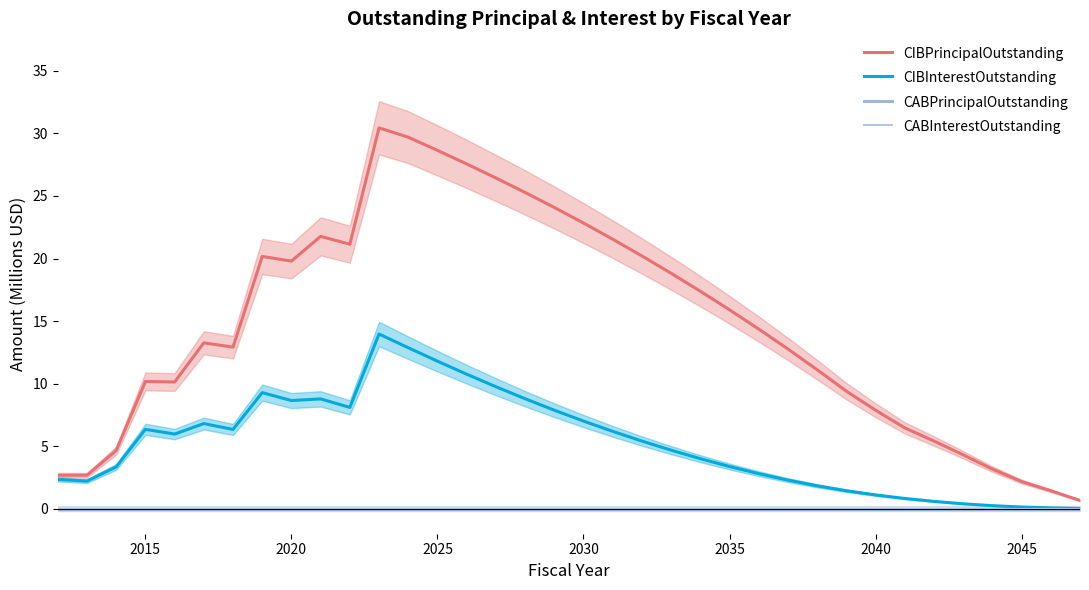

At 2035, list the series in order from largest to smallest.

CIBPrincipalOutstanding, CIBInterestOutstanding, CABPrincipalOutstanding, CABInterestOutstanding